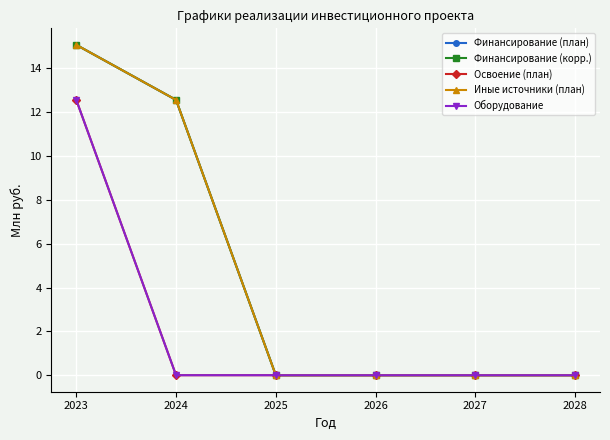

Which series changed the most between 2023 and 2026?

Финансирование (план)